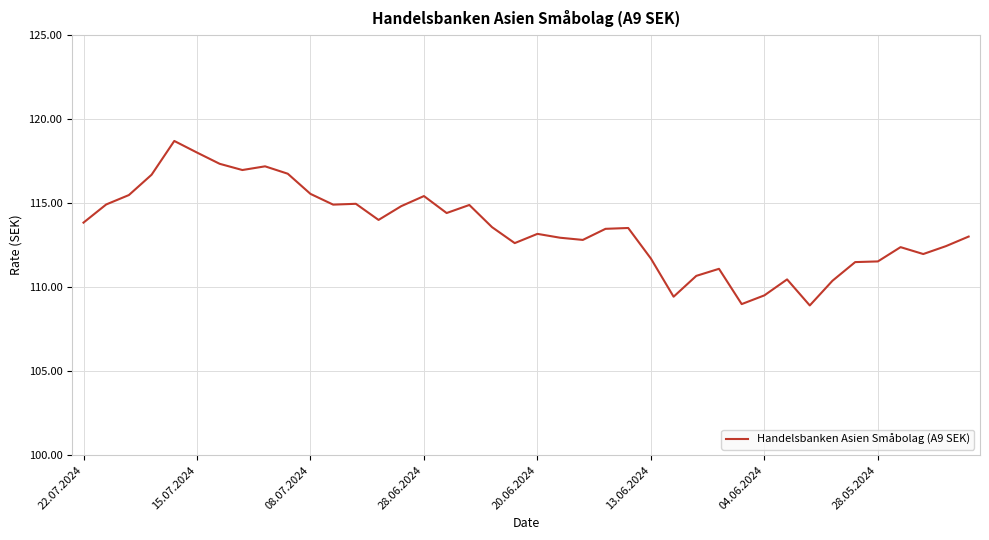

How many lines are shown in the chart?

1